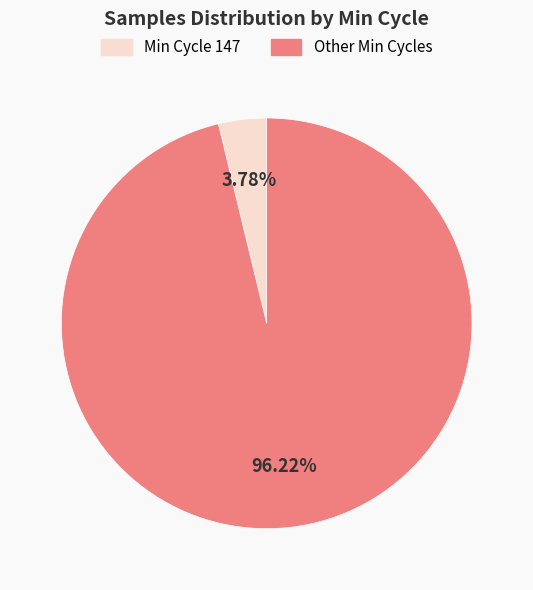

Is there a majority slice in this chart?

Yes